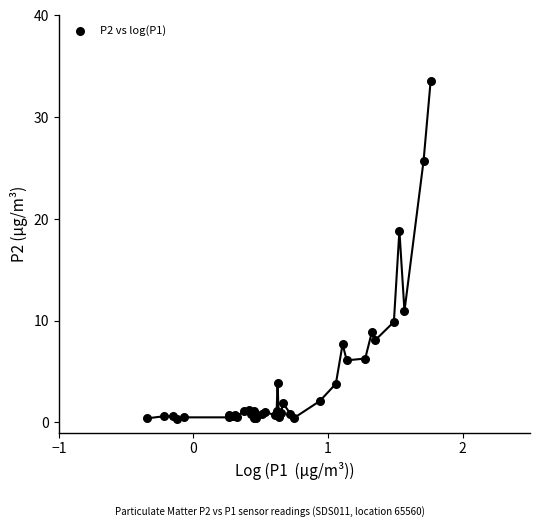

What Y value in the scatter plot is closest to 16?

18.9